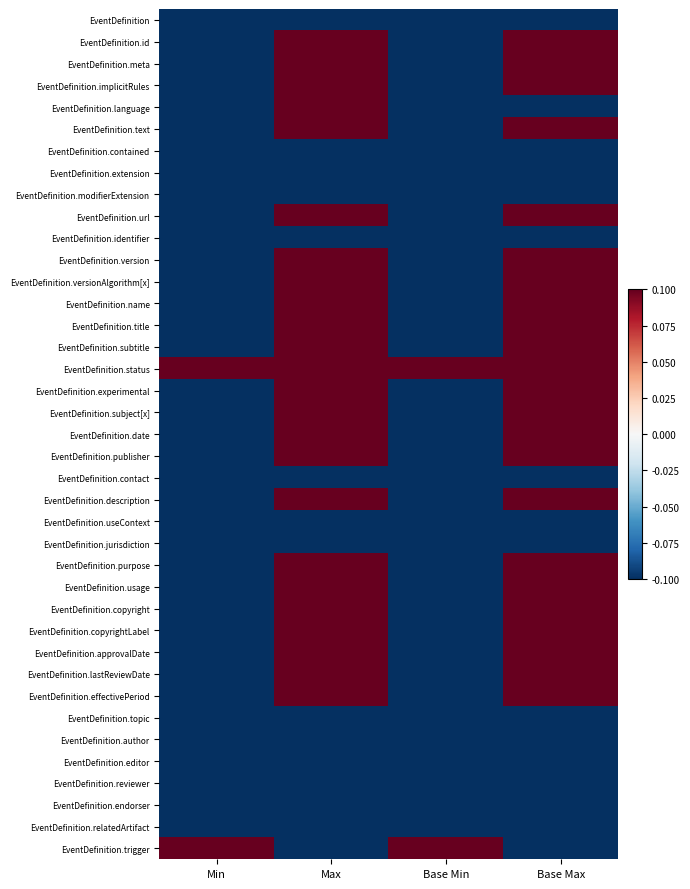

At which category is the sum across all series the highest?

Max